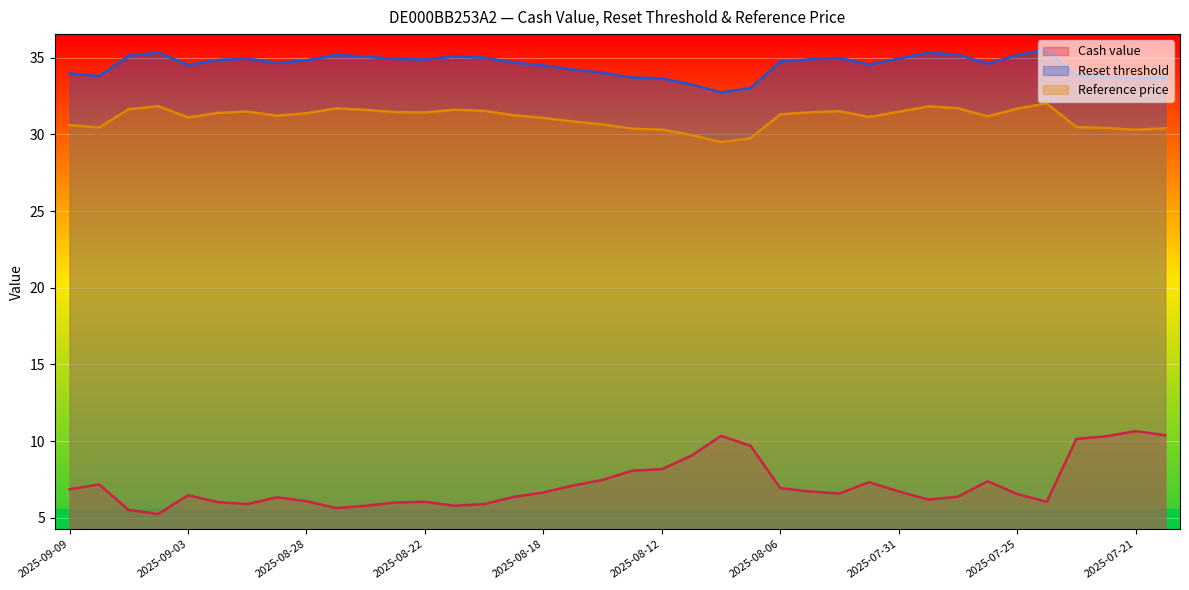

At which category is the sum across all series the highest?

2025-07-21